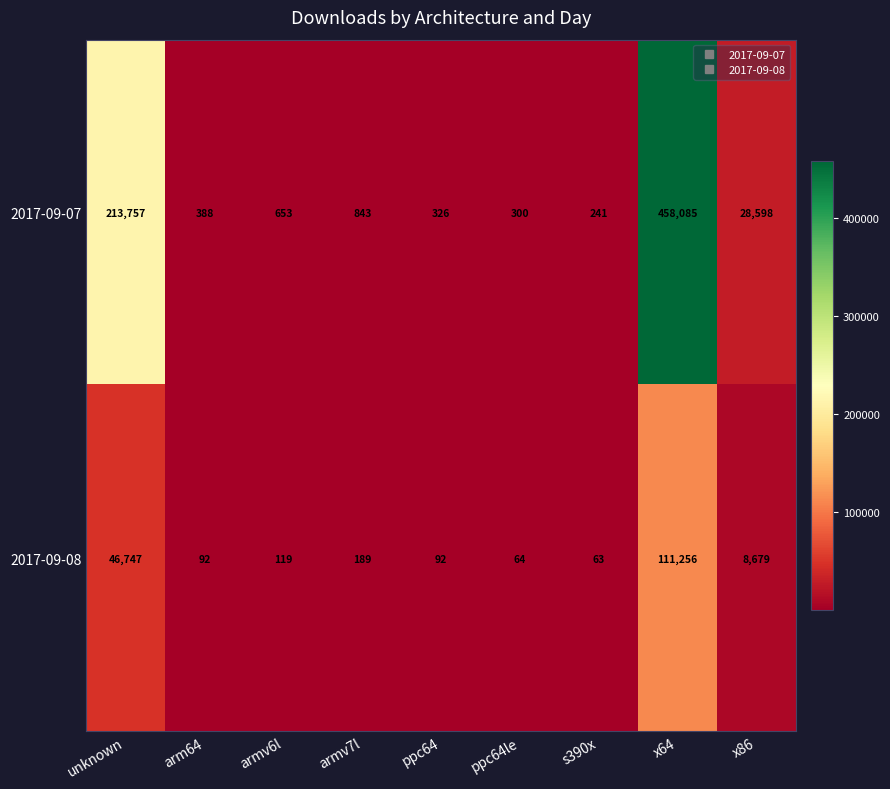

Reading right to left, extract all data points from this chart.

2017-09-07: x86=28598	x64=458085	s390x=241	ppc64le=300	ppc64=326	armv7l=843	armv6l=653	arm64=388	unknown=213757
2017-09-08: x86=8679	x64=111256	s390x=63	ppc64le=64	ppc64=92	armv7l=189	armv6l=119	arm64=92	unknown=46747